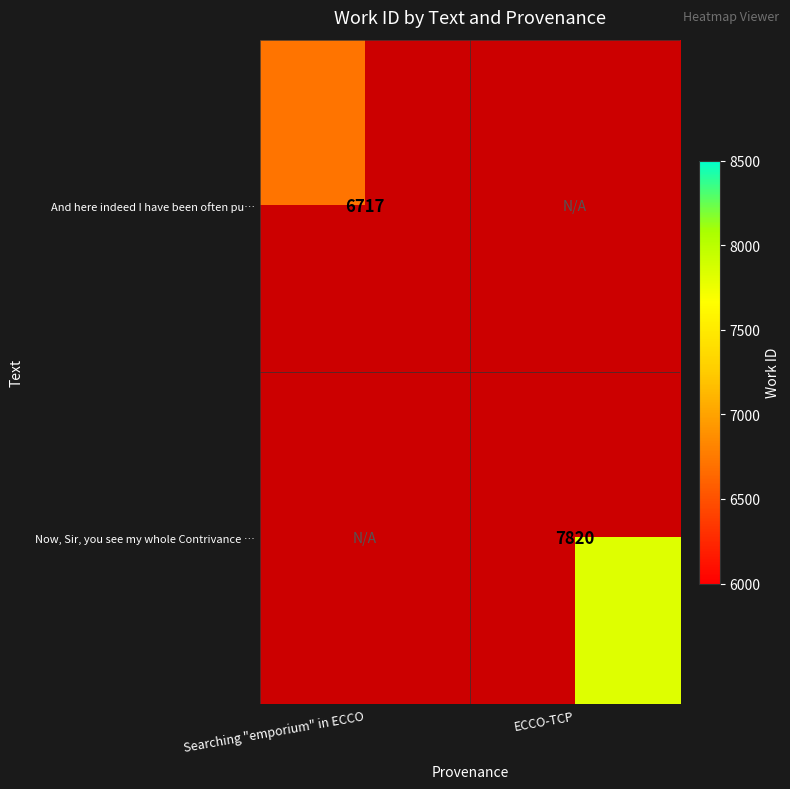

The value of And here indeed I have been often pu… at Searching "emporium" in ECCO is 10416. True or false?

False